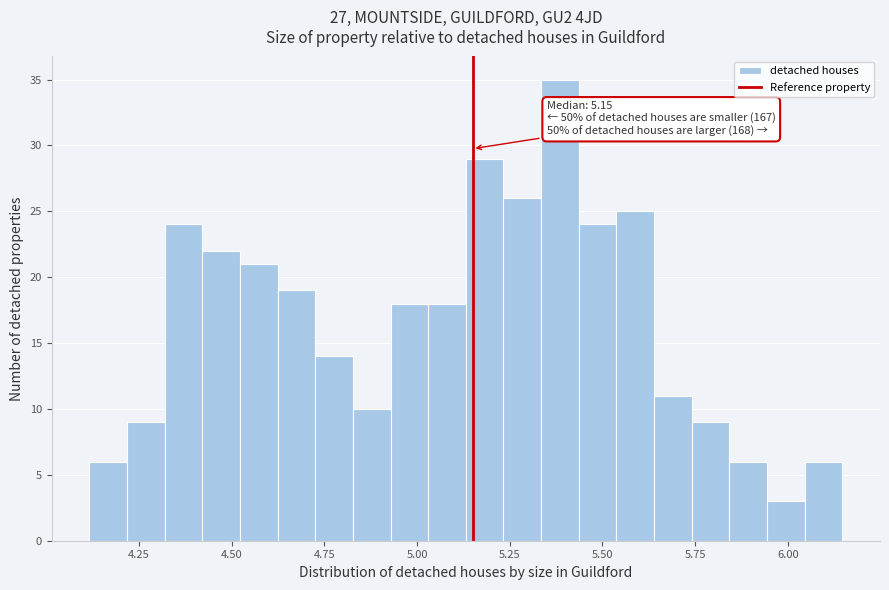

Read against the x-axis, roughly where is the centre of the tallest bar?

5.40